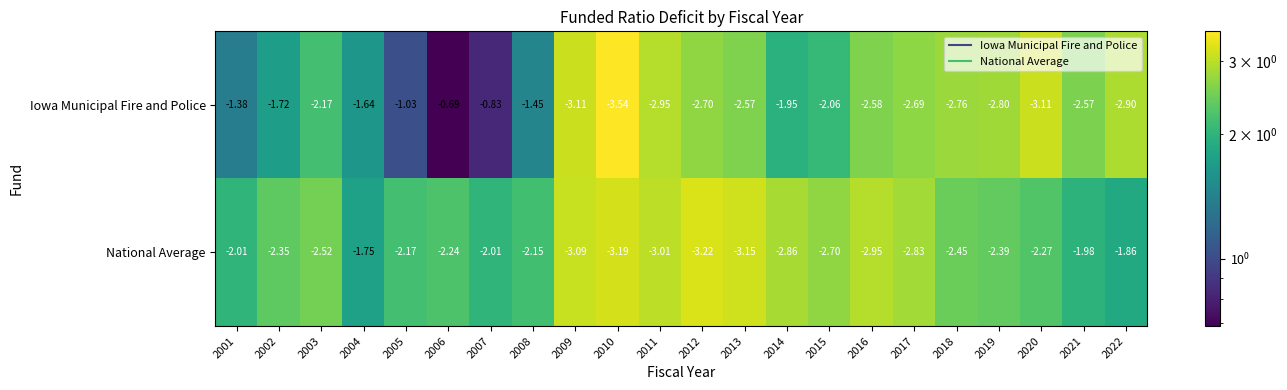

Is the value of Iowa Municipal Fire and Police at 2006 greater than the value of National Average at 2020?

Yes